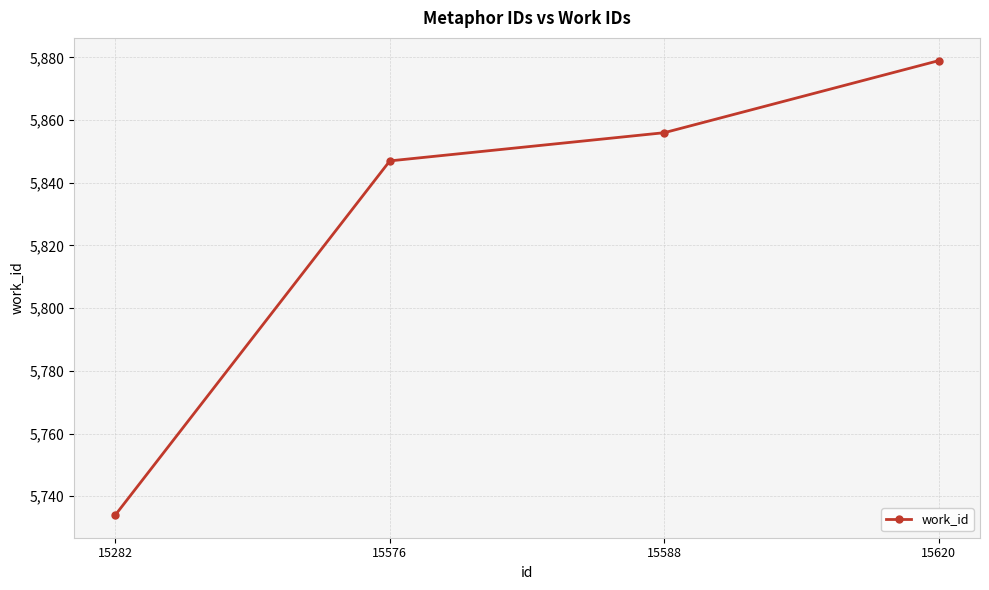

Reading left to right, what are all the values shown in this chart?

5734	5847	5856	5879